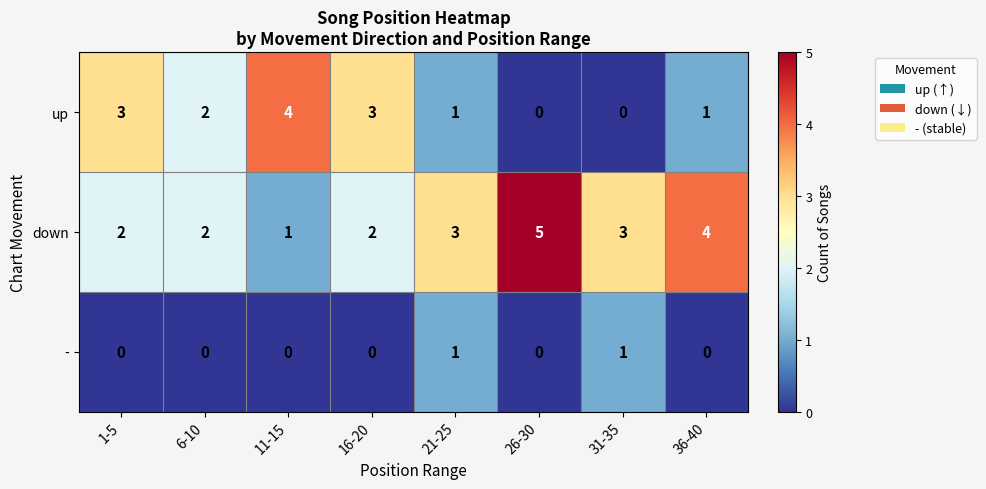

Rank the series by their average value, from lowest to highest.

-, up, down